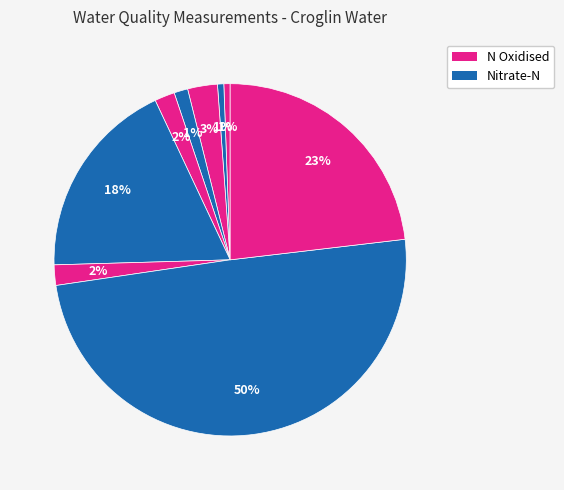

How many slices are in this pie chart?

9